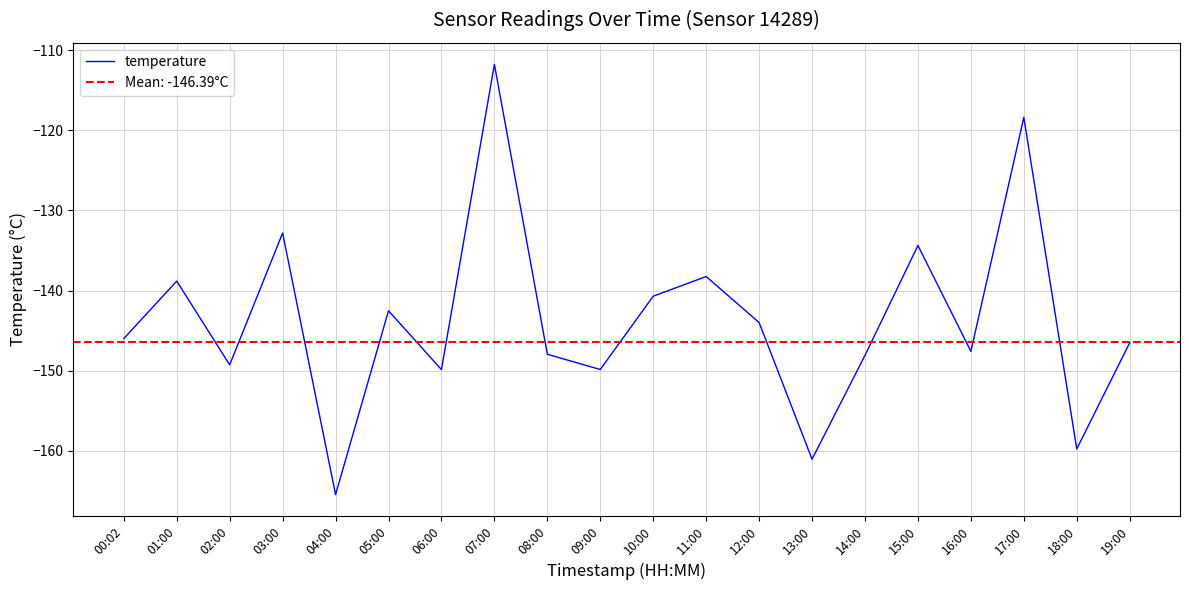

Reading left to right, extract all data points from this chart.

-146.0	-138.8	-149.3	-132.8	-165.5	-142.5	-149.9	-111.8	-148.0	-149.9	-140.7	-138.2	-144.0	-161.0	-148.1	-134.4	-147.6	-118.4	-159.8	-146.5